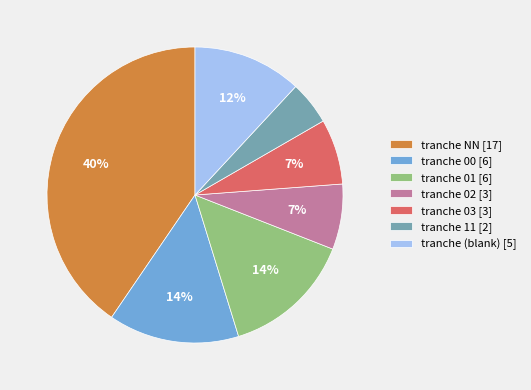

What is the largest slice in the pie chart?

tranche NN [17]